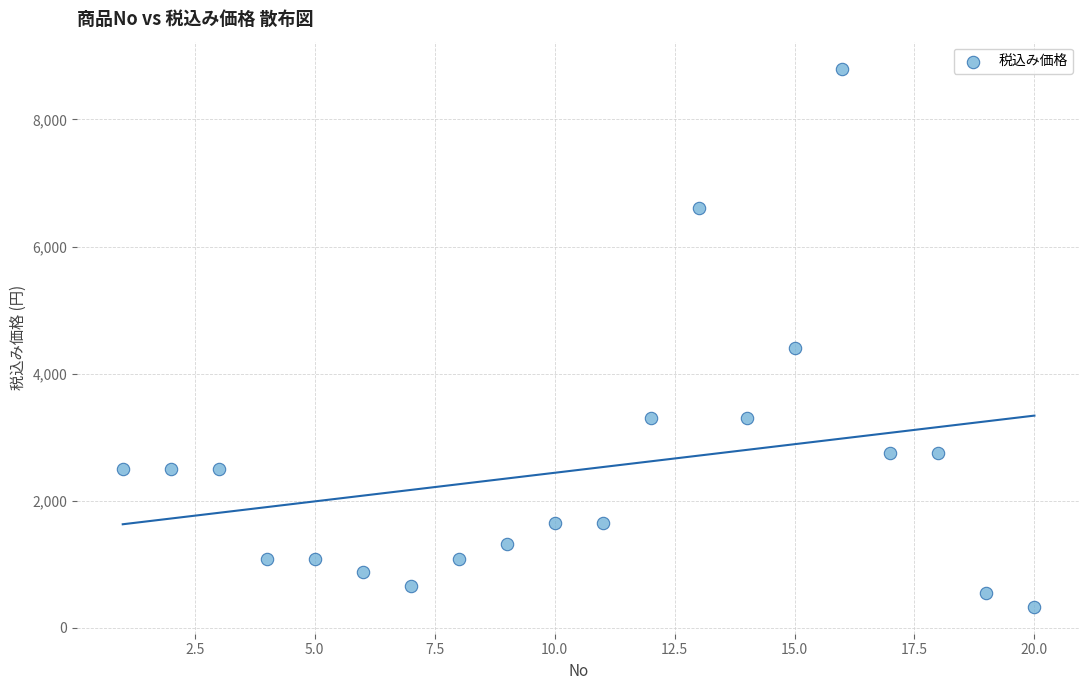

What is the range of Y values (max minus min)?

8470